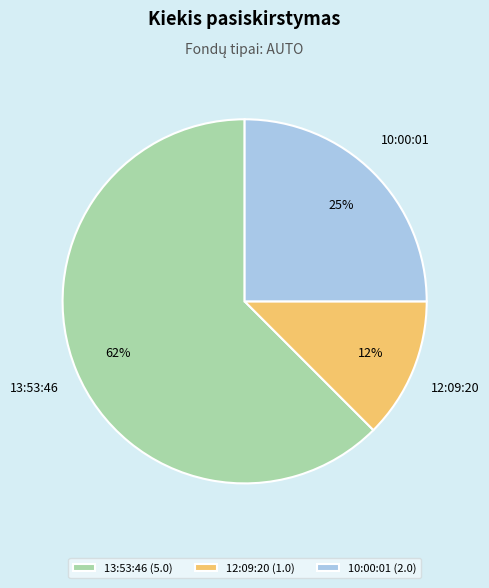

Combined, do 12:09:20 (1.0) and 13:53:46 (5.0) account for over 50%?

Yes